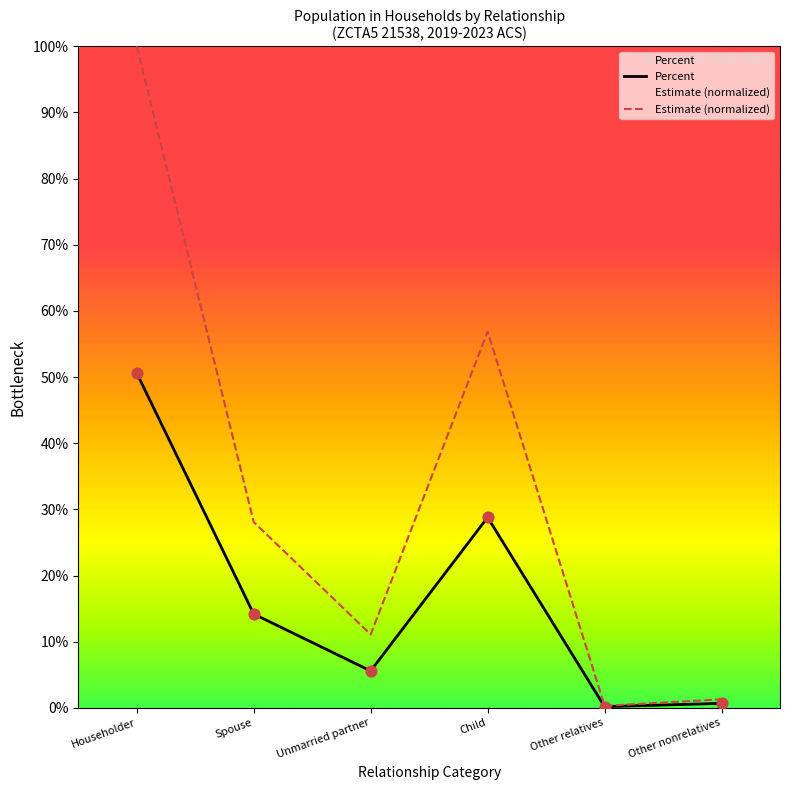

Which series contains the highest Y value?

Estimate (normalized)